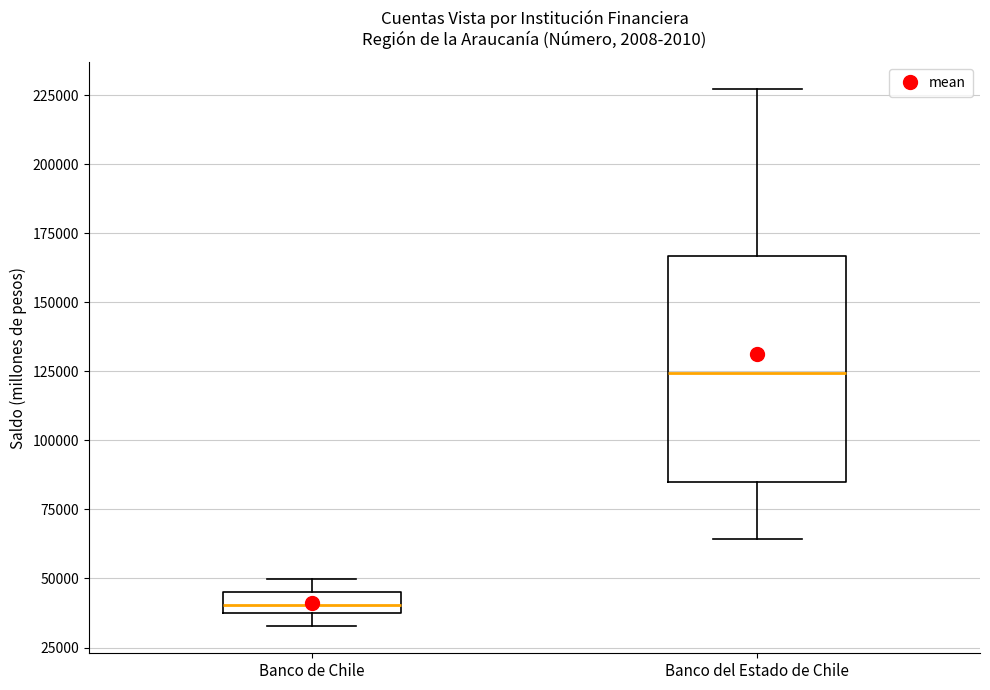

Reading left to right, read every box against the y-axis: the position of its median line, the range the box covers, and the ends of its whiskers. The values are not printed on the chart, so give them approximately, as read against the axis.

Banco de Chile: median 40000 (inside the box), box 40000 to 45000, whiskers 35000 to 50000
Banco del Estado de Chile: median 125000, box 85000 to 165000, whiskers 65000 to 225000